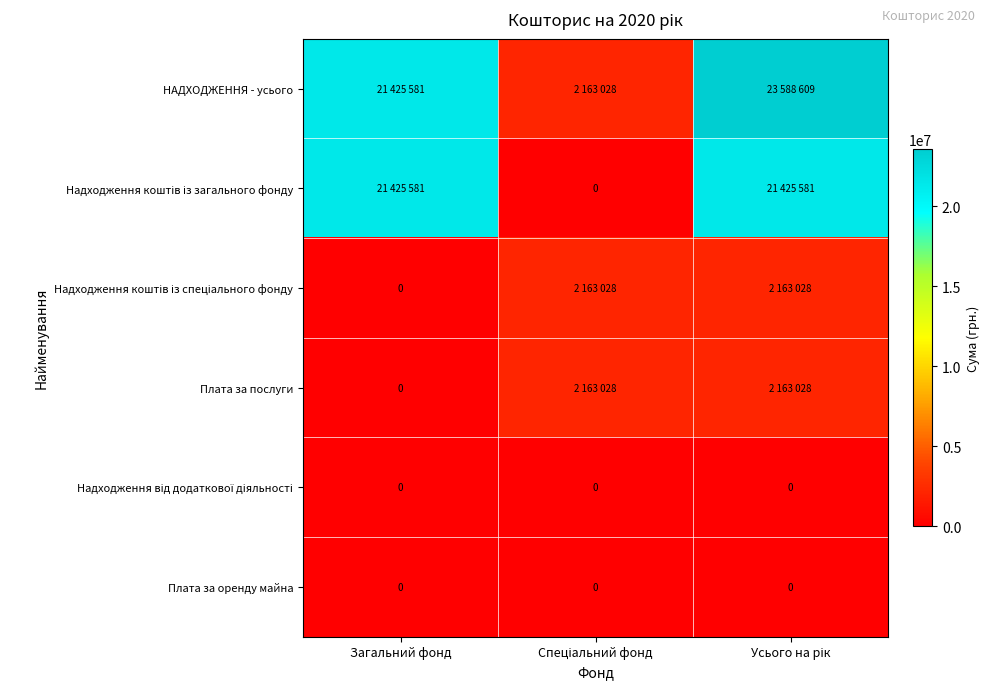

What is the difference between the maximum and minimum values in the Плата за послуги series?

2163028